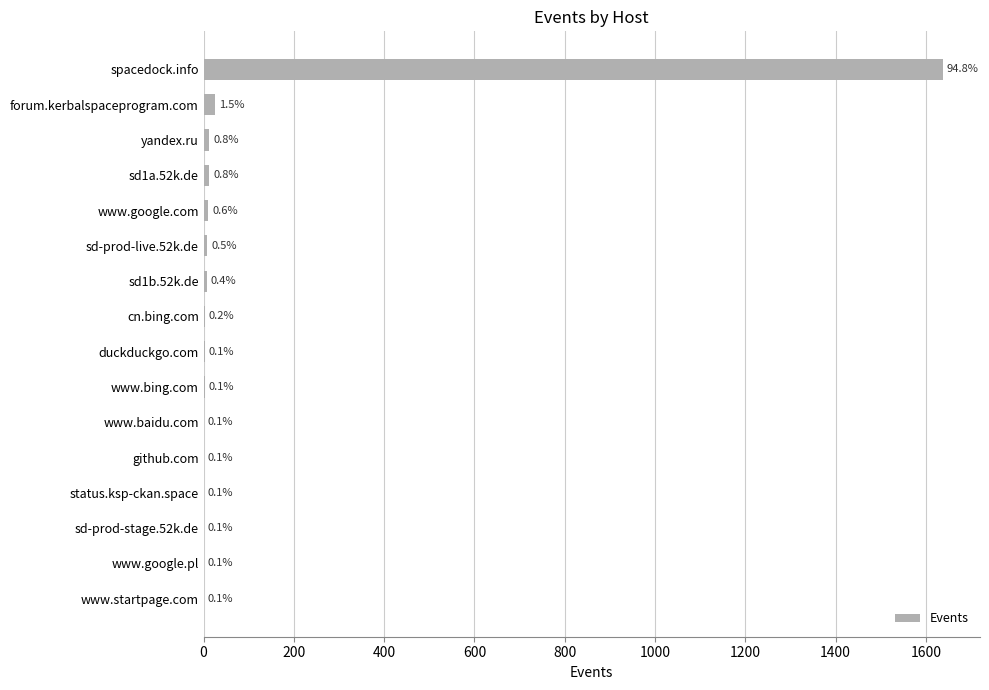

What is the sum of all values?

1728